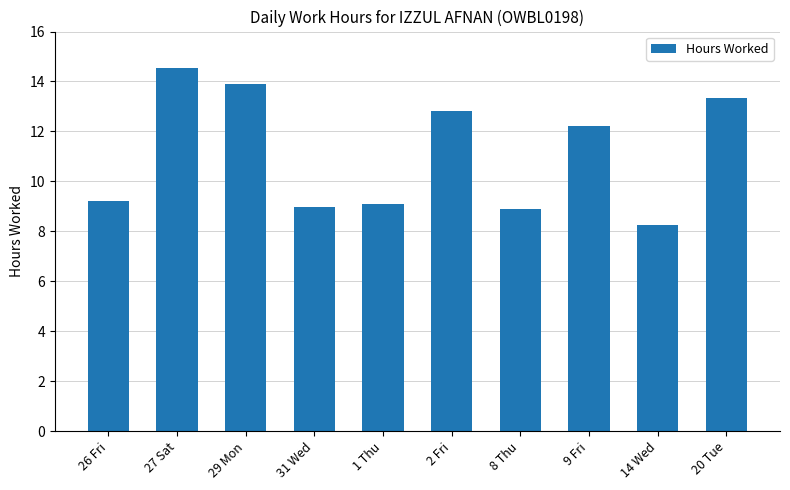

Read the value at 2 Fri.

12.8